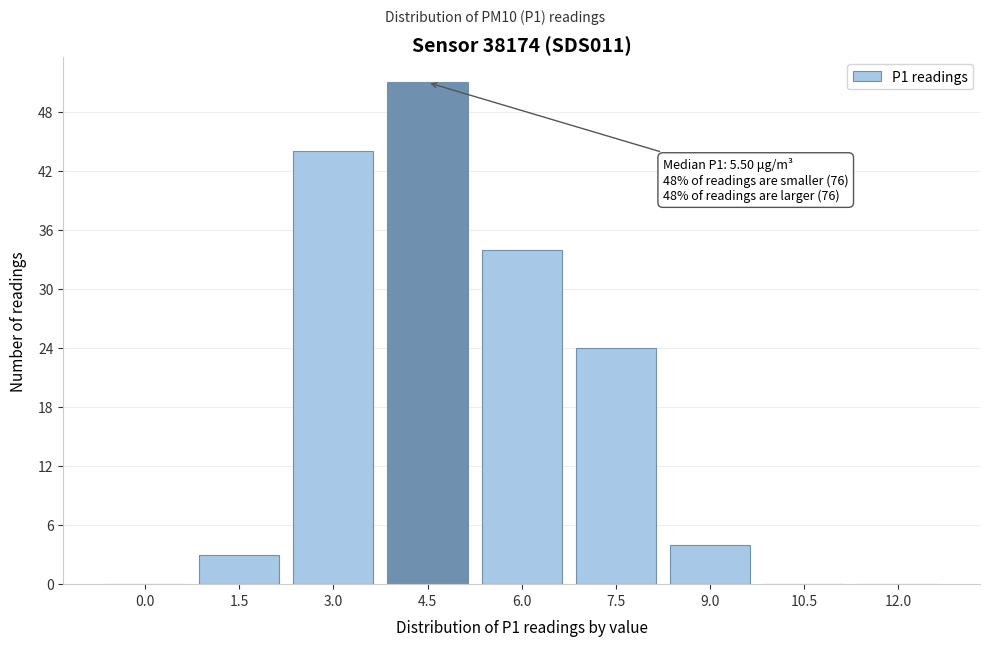

Reading right to left, what are all the values shown in this chart?

12.0=0	10.5=0	9.0=4	7.5=24	6.0=34	4.5=51	3.0=44	1.5=3	0.0=0